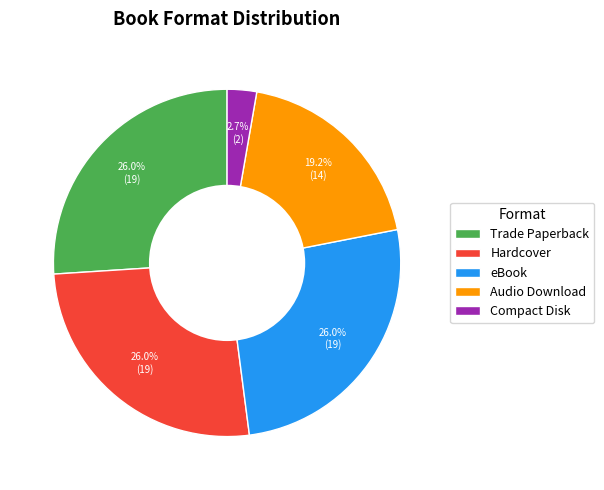

To the nearest percent, what portion does Hardcover represent?

26%